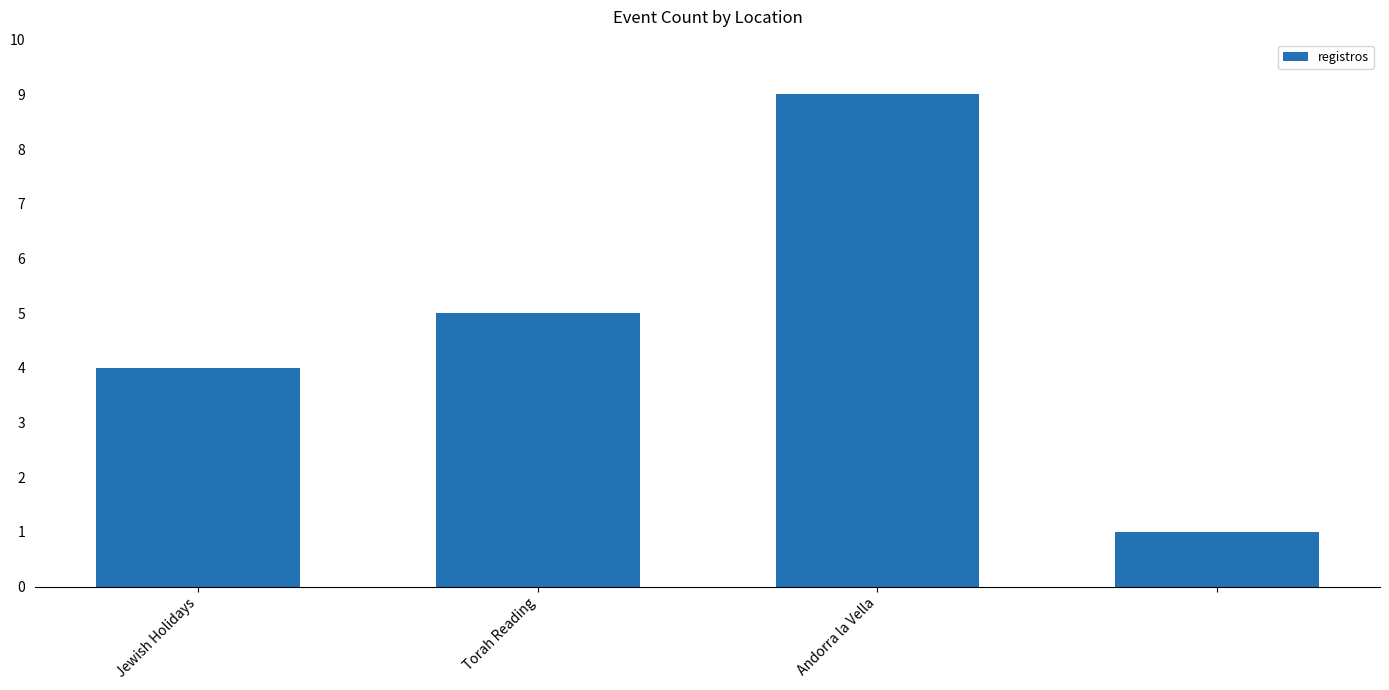

What is the difference between the maximum and second lowest values?

5